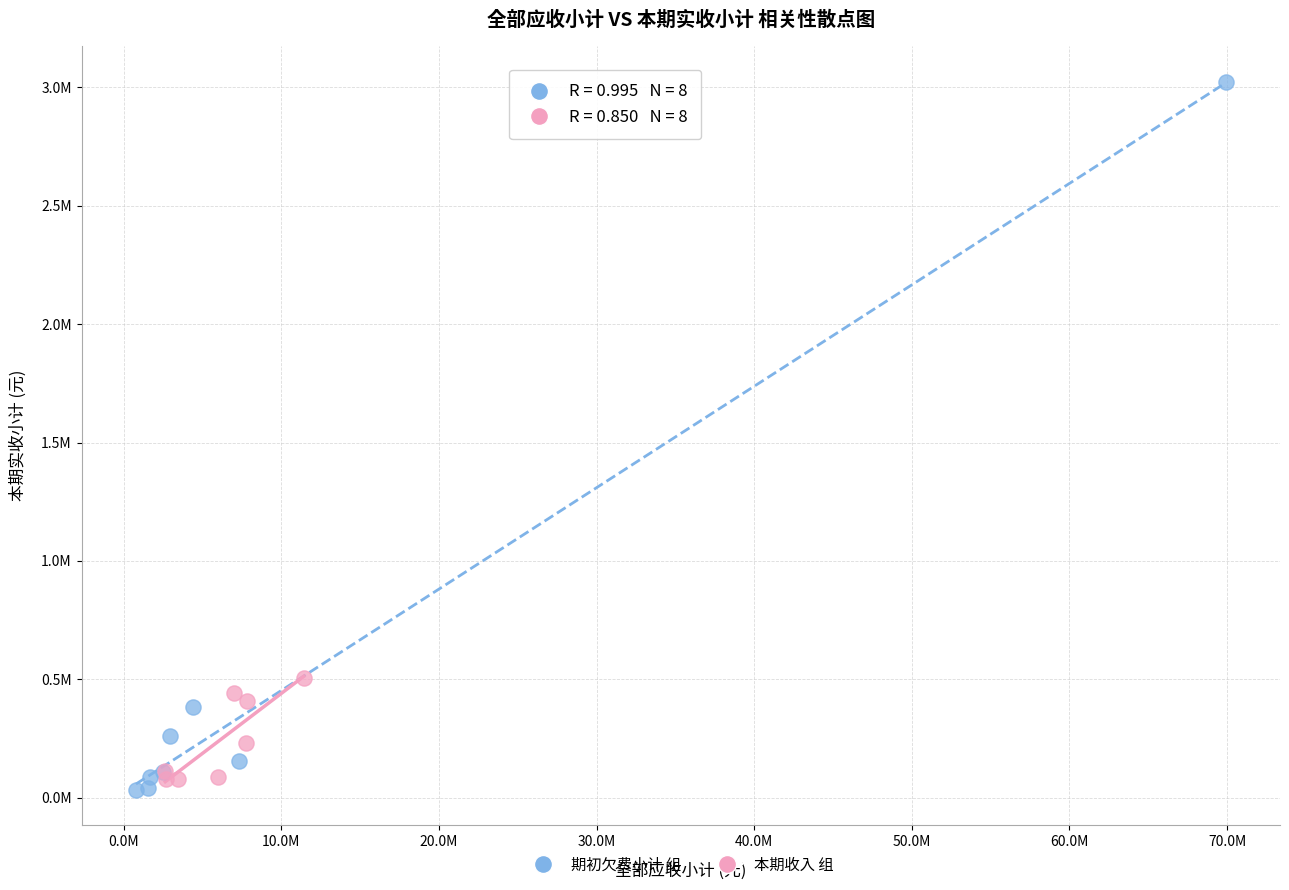

Which series contains the lowest Y value?

期初欠费小计 组